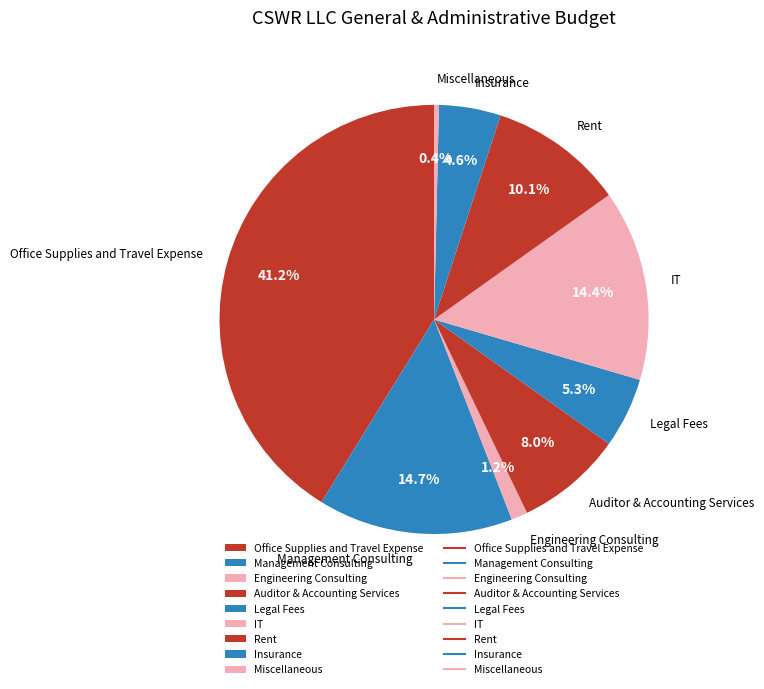

Which category has the smallest portion of the pie?

Miscellaneous